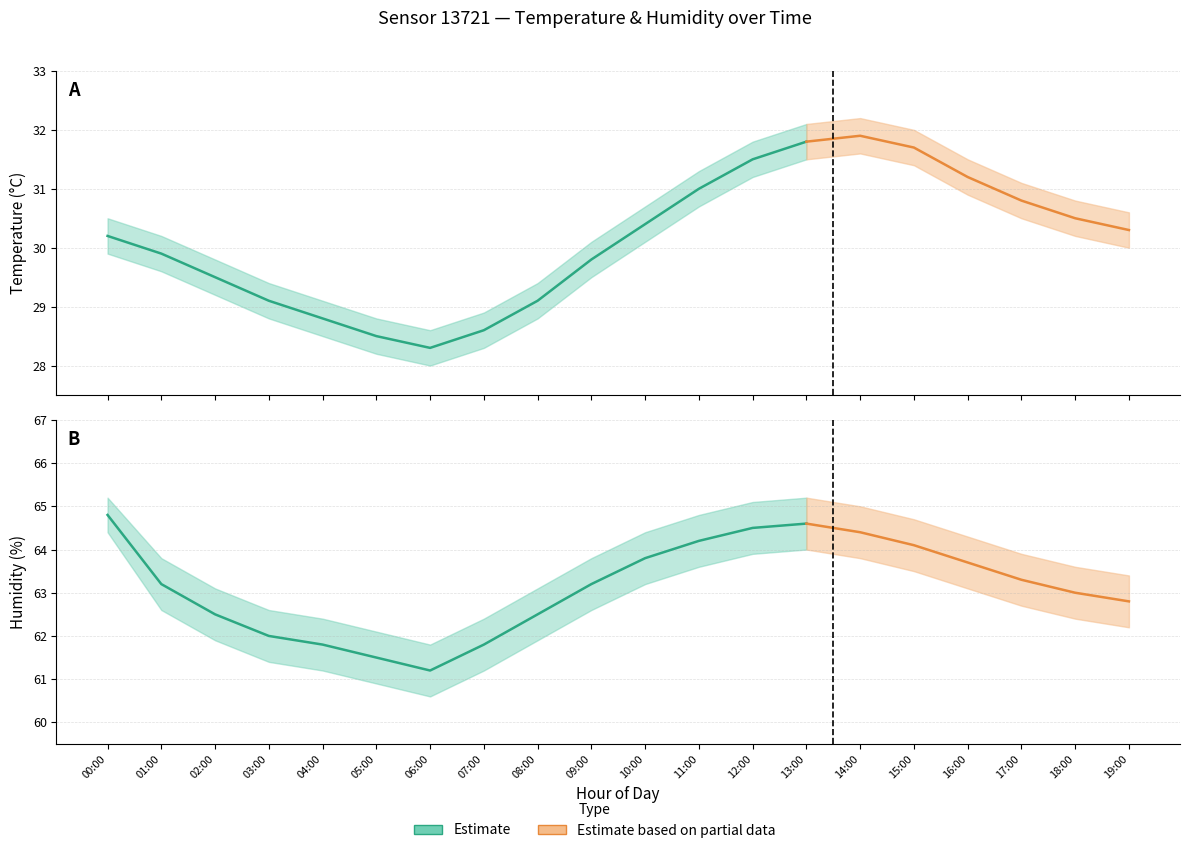

What is the minimum value for temperature_upper?

28.6